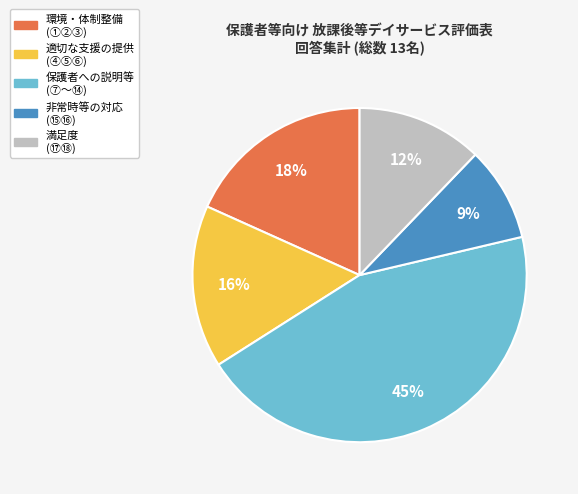

Is there any slice that represents more than half of the pie?

No